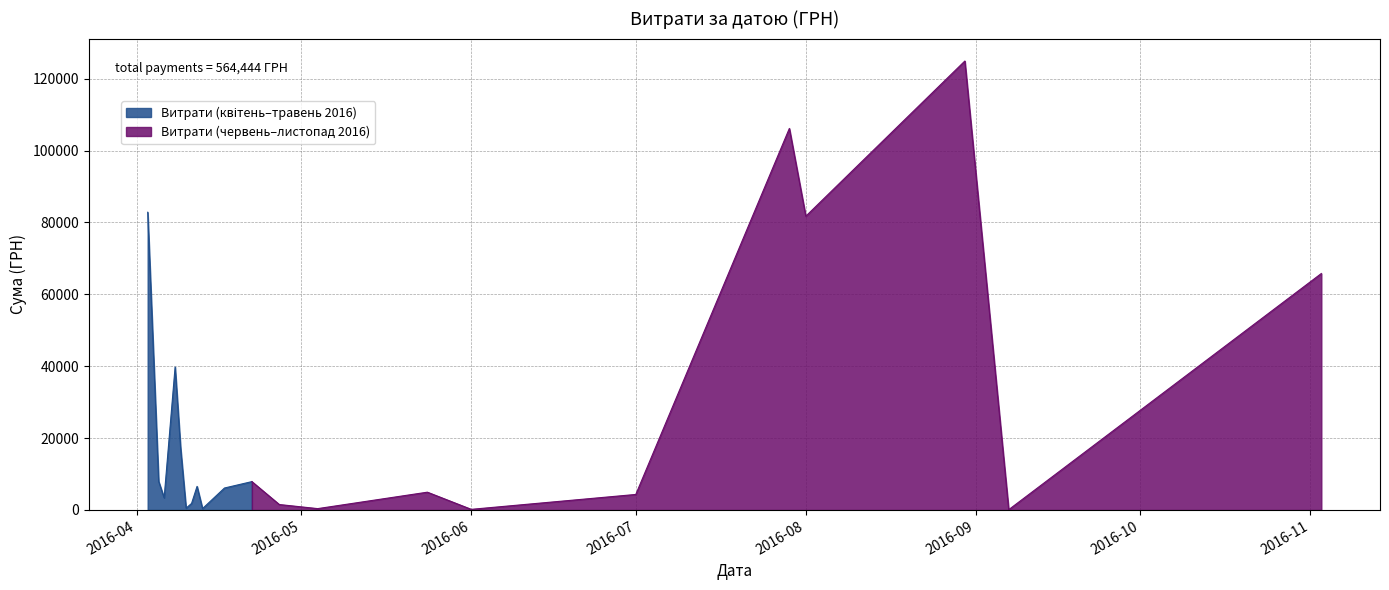

Is it true that the value at 08.04.2016 is 6024.8?

False